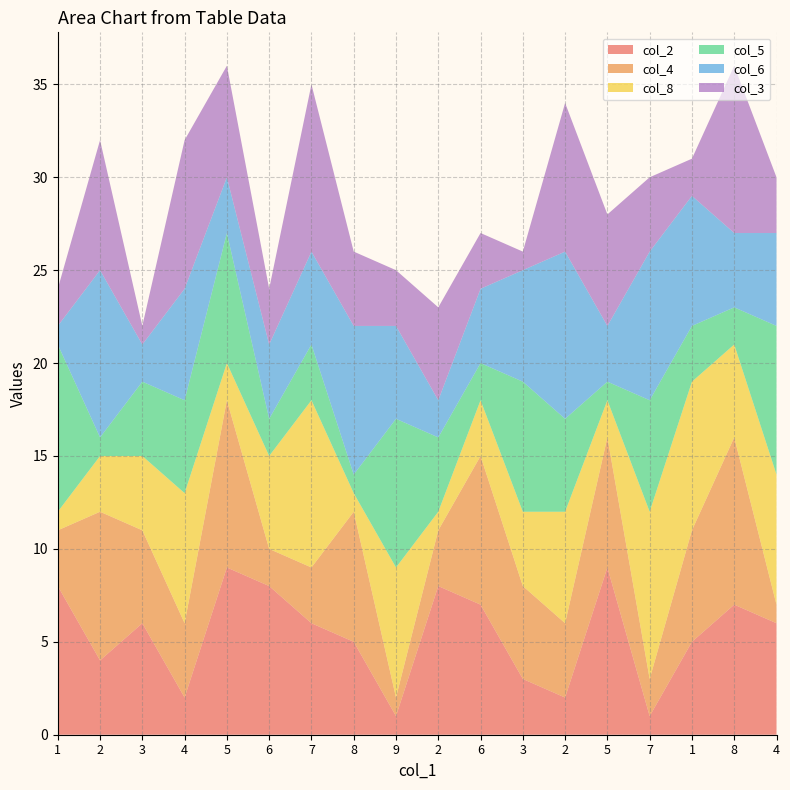

Reading left to right, transcribe all the data shown in this chart.

col_2: 8	4	6	2	9	8	6	5	1	8	7	3	2	9	1	5	7	6
col_4: 3	8	5	4	9	2	3	7	1	3	8	5	4	7	2	6	9	1
col_8: 1	3	4	7	2	5	9	1	7	1	3	4	6	2	9	8	5	7
col_5: 9	1	4	5	7	2	3	1	8	4	2	7	5	1	6	3	2	8
col_6: 1	9	2	6	3	4	5	8	5	2	4	6	9	3	8	7	4	5
col_3: 2	7	1	8	6	3	9	4	3	5	3	1	8	6	4	2	9	3